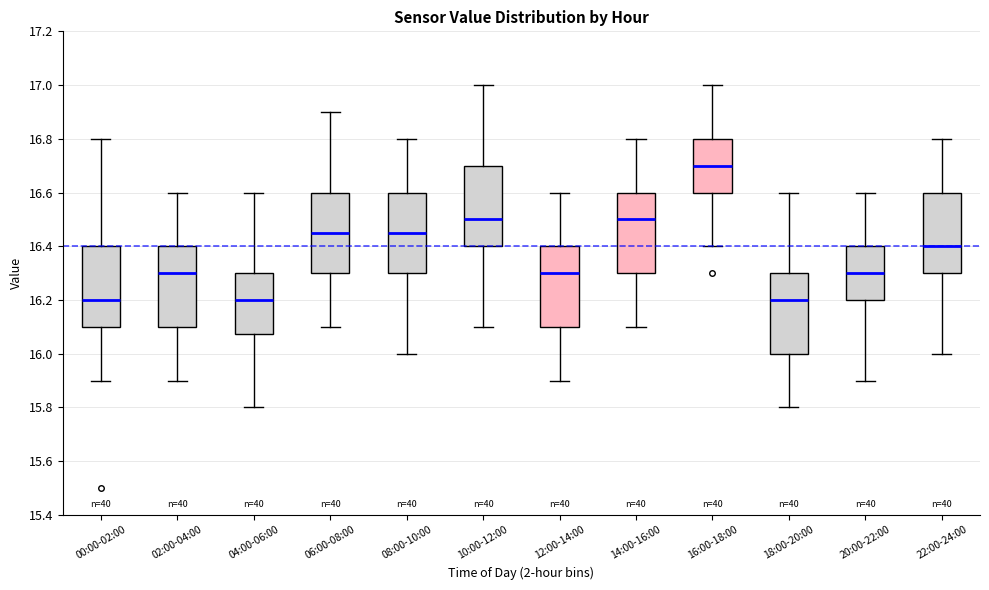

Reading left to right, transcribe this box plot: for each box, give where its median line is, the range the box spans, and where its two whiskers end, as read against the y-axis. The values are not printed on the chart, so give them approximately, as read against the axis.

00:00-02:00: median 16.20, box 16.10 to 16.40, whiskers 15.90 to 16.80
02:00-04:00: median 16.30, box 16.10 to 16.40, whiskers 15.90 to 16.60
04:00-06:00: median 16.20, box 16.08 to 16.30, whiskers 15.80 to 16.60
06:00-08:00: median 16.46, box 16.30 to 16.60, whiskers 16.10 to 16.90
08:00-10:00: median 16.46, box 16.30 to 16.60, whiskers 16.00 to 16.80
10:00-12:00: median 16.50, box 16.40 to 16.70, whiskers 16.10 to 17.00
12:00-14:00: median 16.30, box 16.10 to 16.40, whiskers 15.90 to 16.60
14:00-16:00: median 16.50, box 16.30 to 16.60, whiskers 16.10 to 16.80
16:00-18:00: median 16.70, box 16.60 to 16.80, whiskers 16.40 to 17.00
18:00-20:00: median 16.20, box 16.00 to 16.30, whiskers 15.80 to 16.60
20:00-22:00: median 16.30, box 16.20 to 16.40, whiskers 15.90 to 16.60
22:00-24:00: median 16.40, box 16.30 to 16.60, whiskers 16.00 to 16.80